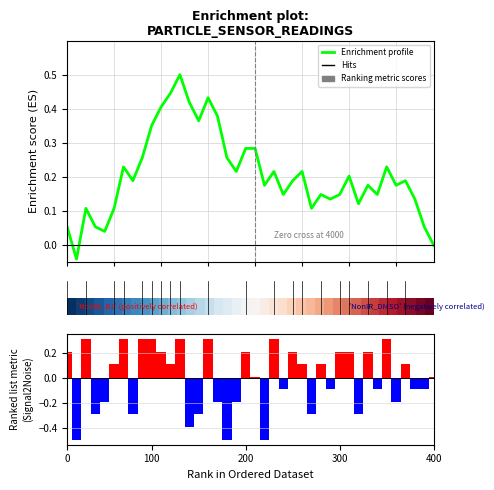

What is the difference between the maximum and minimum values in the Ranking metric scores series?

0.8